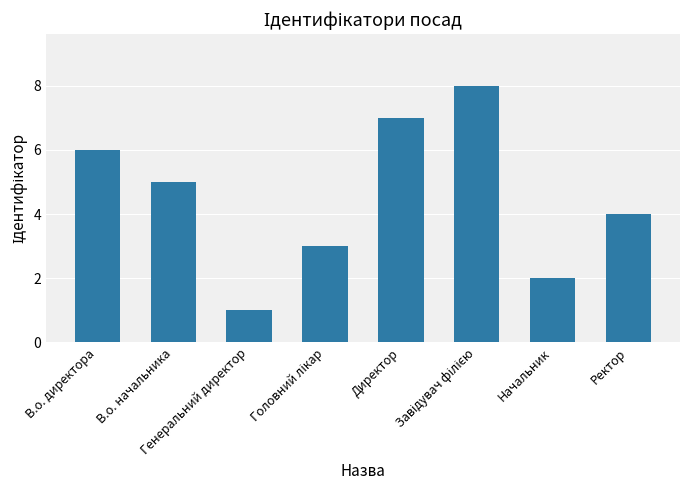

The value at Директор is 7. True or false?

True